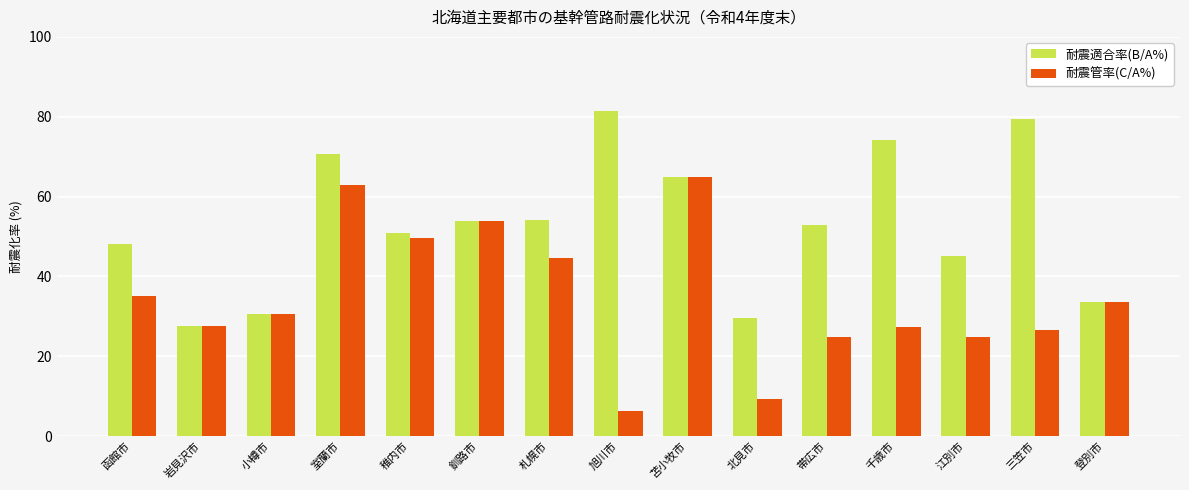

What is the total value across all series at 旭川市?

87.9